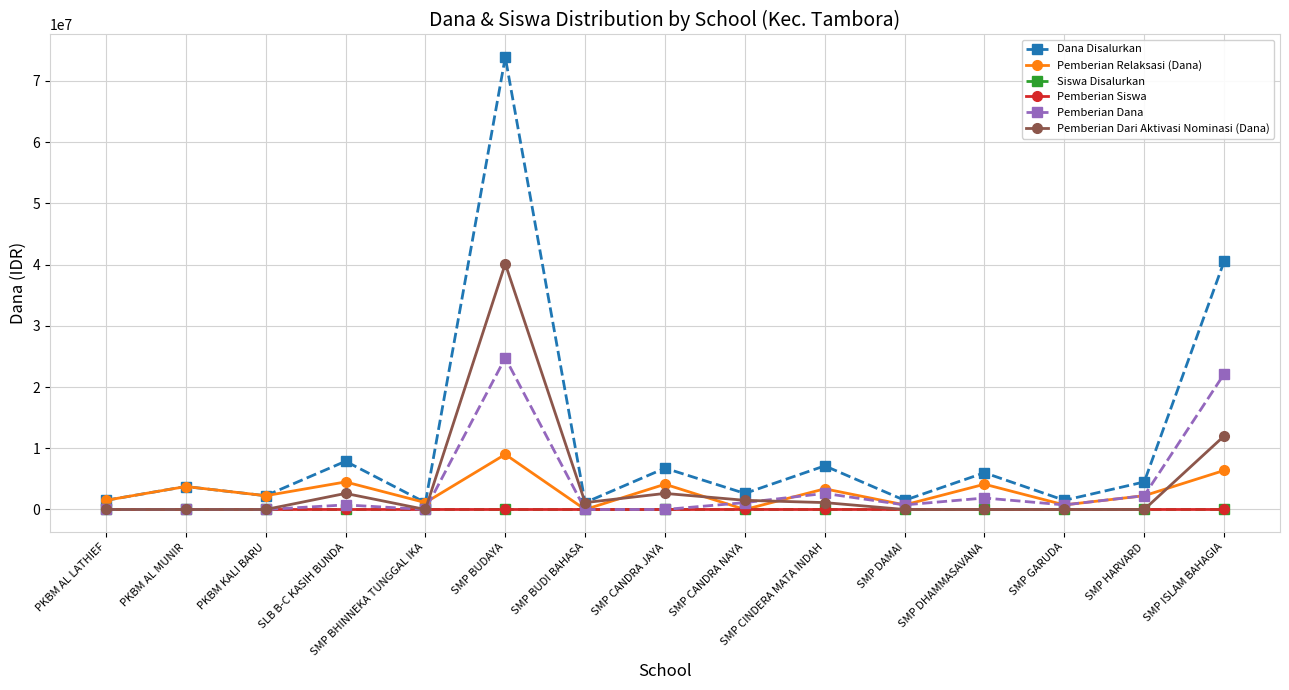

What position from the left is SMP DAMAI?

11